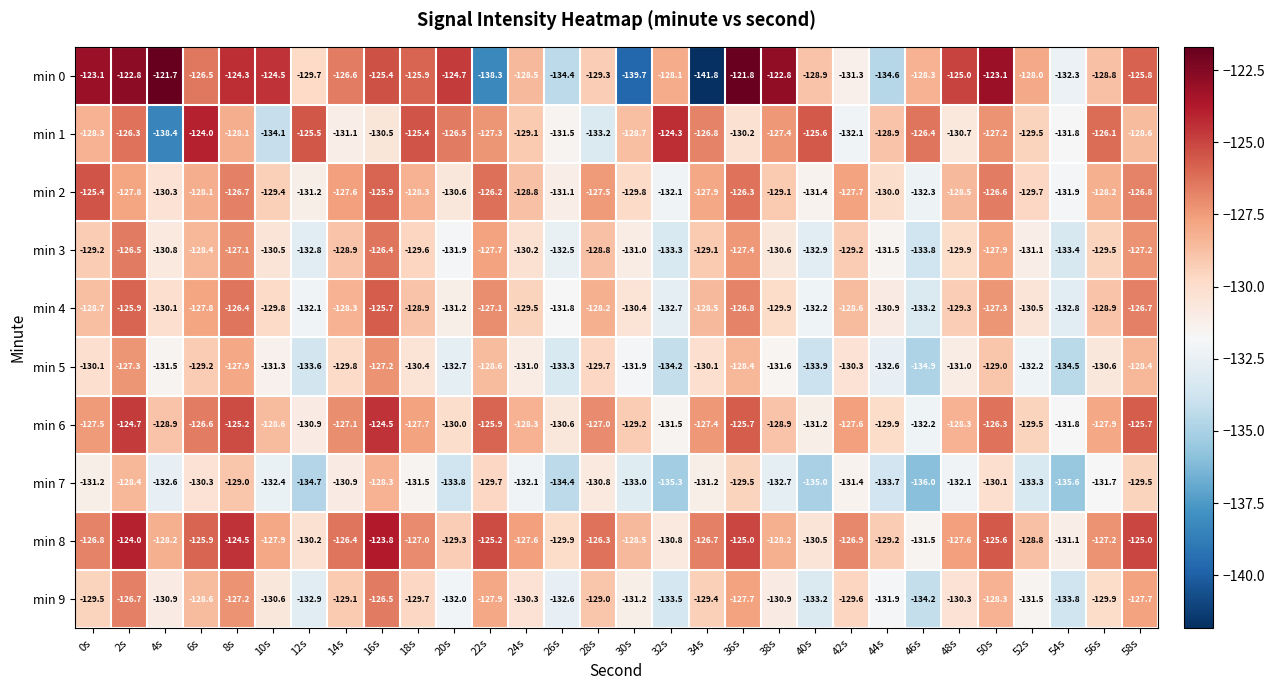

At which label does min 4 first exceed -128?

2s